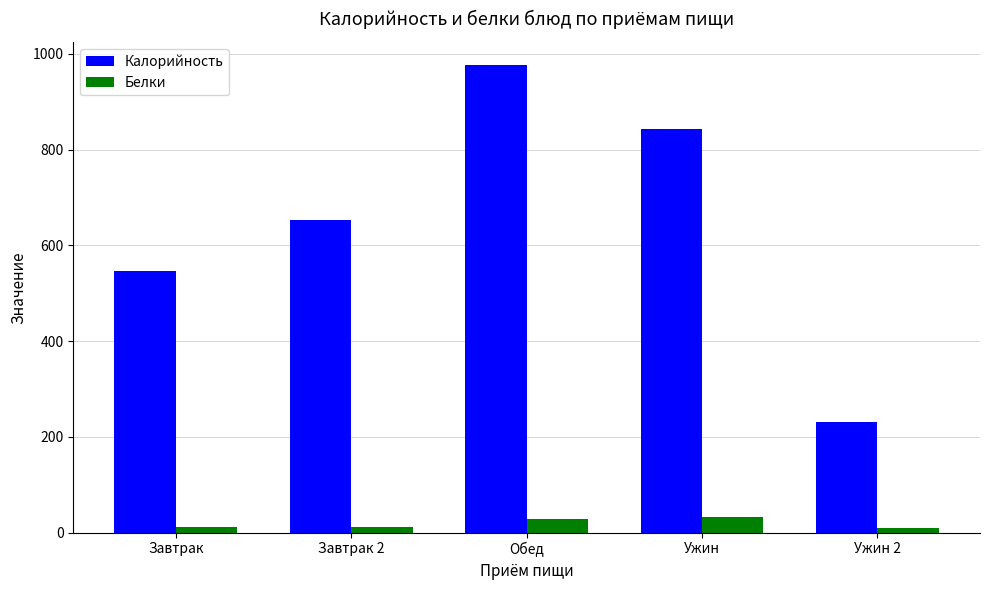

Between Завтрак 2 and Ужин, which series saw the biggest shift?

Калорийность